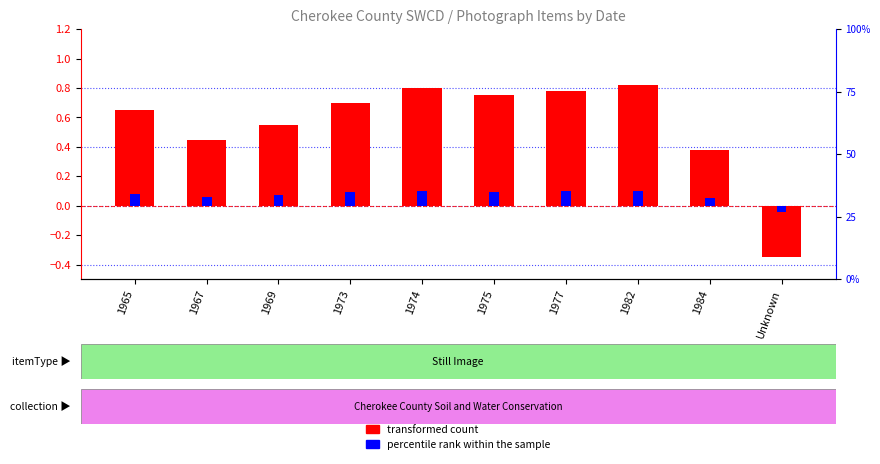

What is the label of the 1st bar from the right?

Unknown